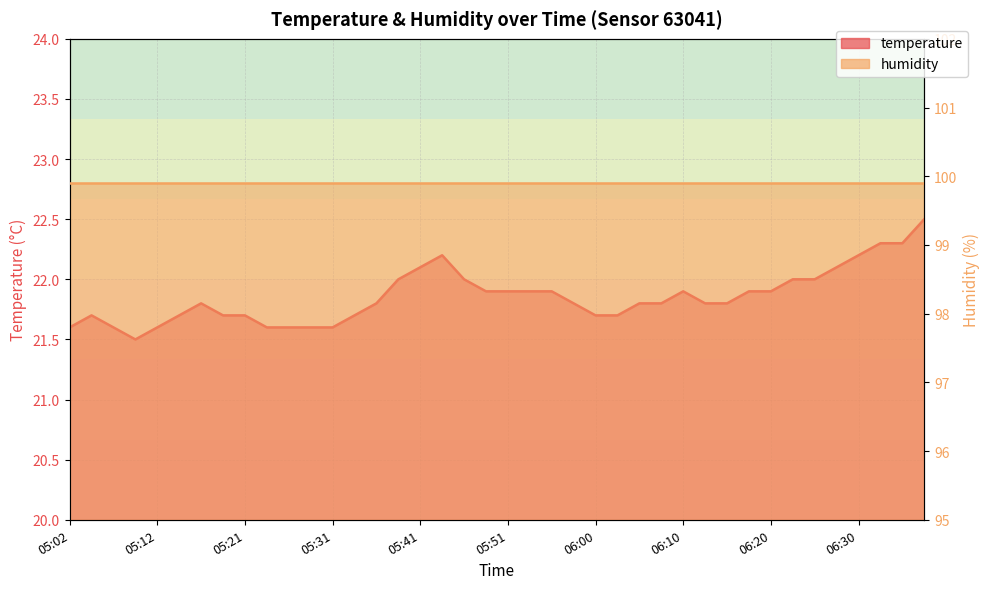

List the labels in order of value, largest first.

06:37, 06:32, 06:35, 05:43, 06:30, 05:41, 06:27, 05:38, 05:46, 06:22, 06:25, 05:48, 05:51, 05:53, 05:56, 06:10, 06:17, 06:20, 05:17, 05:36, 05:58, 06:05, 06:08, 06:13, 06:15, 05:04, 05:14, 05:19, 05:21, 05:34, 06:00, 06:03, 05:02, 05:07, 05:12, 05:24, 05:26, 05:29, 05:31, 05:09